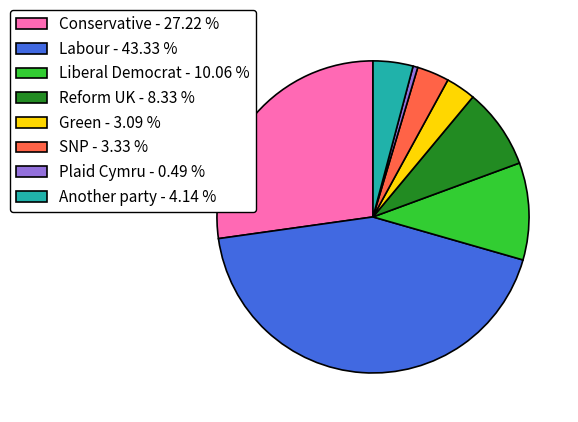

Combined, do Another party - 4.14 % and SNP - 3.33 % account for over 50%?

No